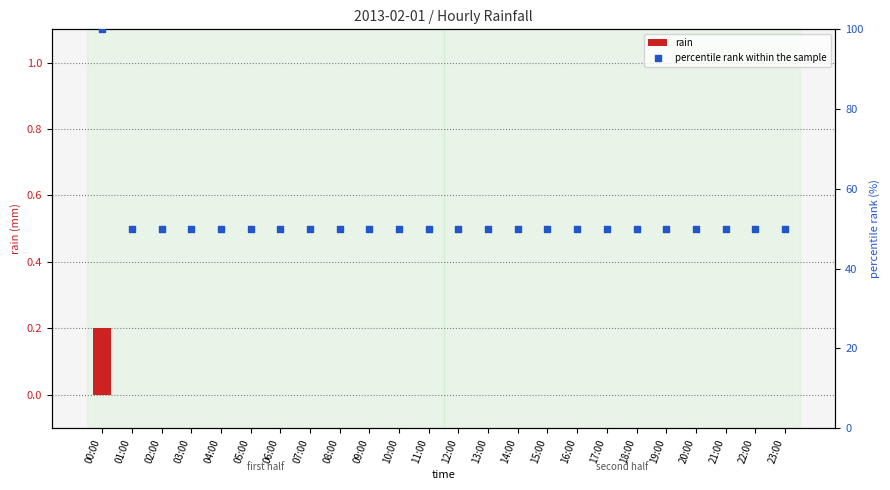

At how many categories does at least one series exceed 33?

24